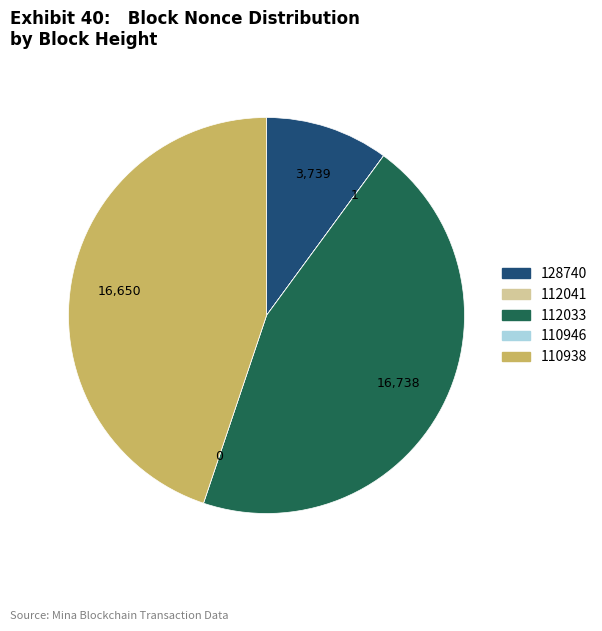

Is it true that 128740 is 10% of the pie?

True